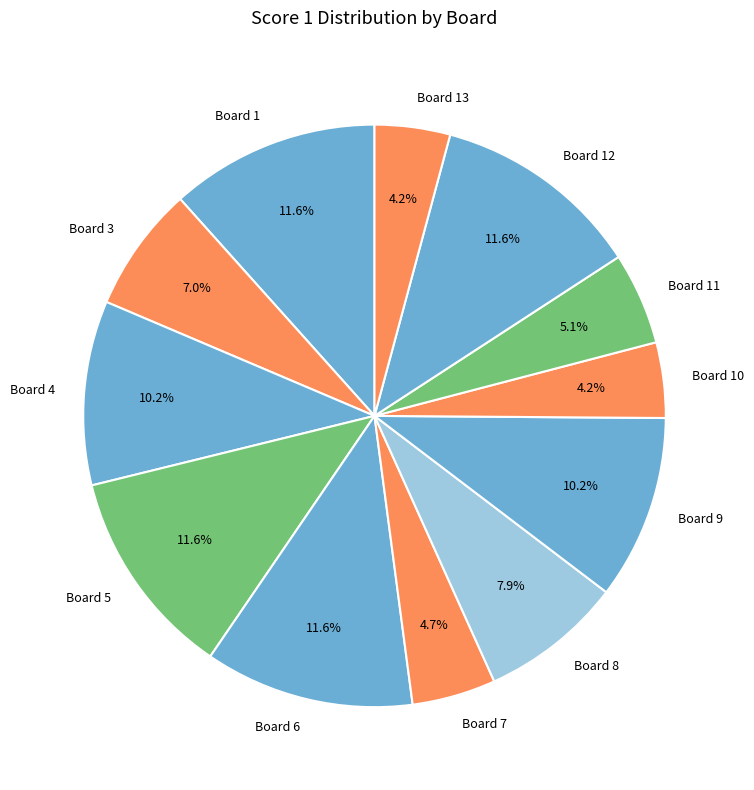

The Board 1 slice represents 4% of the pie. True or false?

False